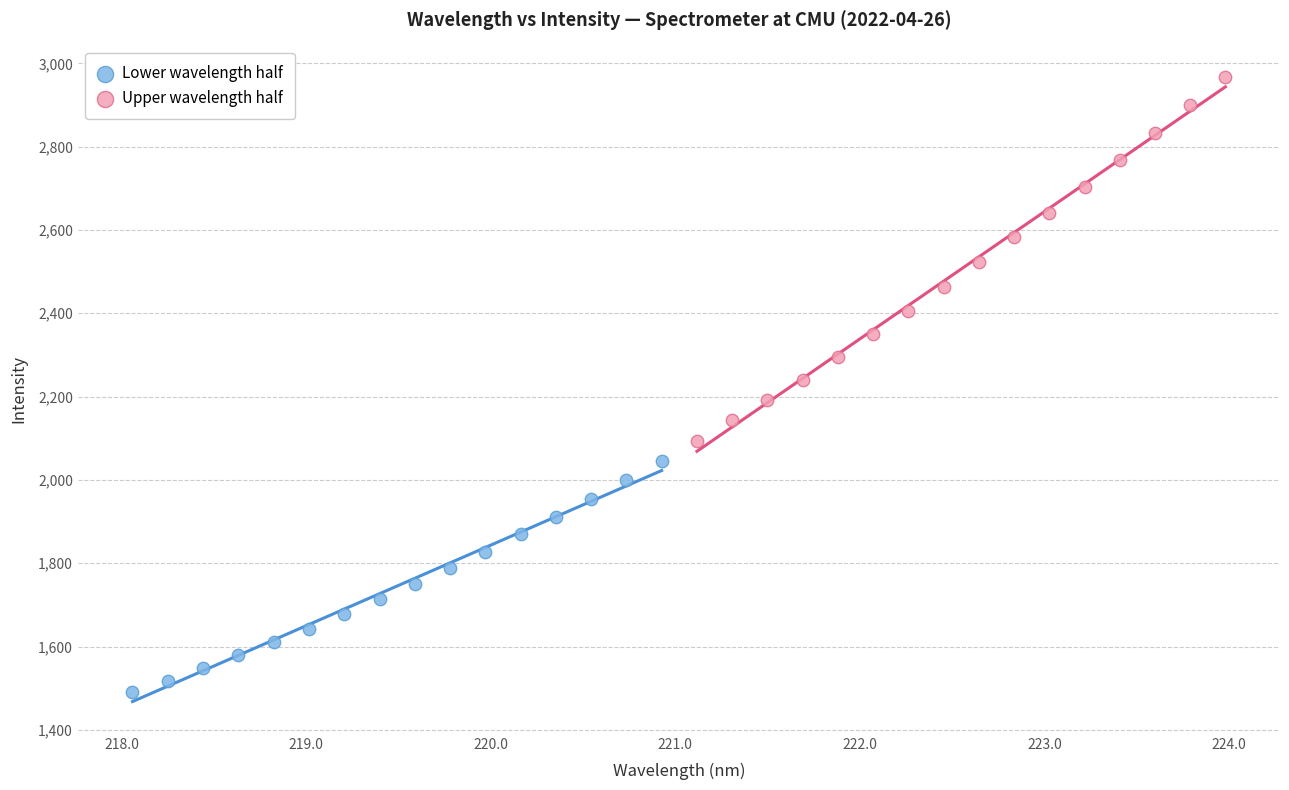

Which series contains the highest Y value?

Upper wavelength half